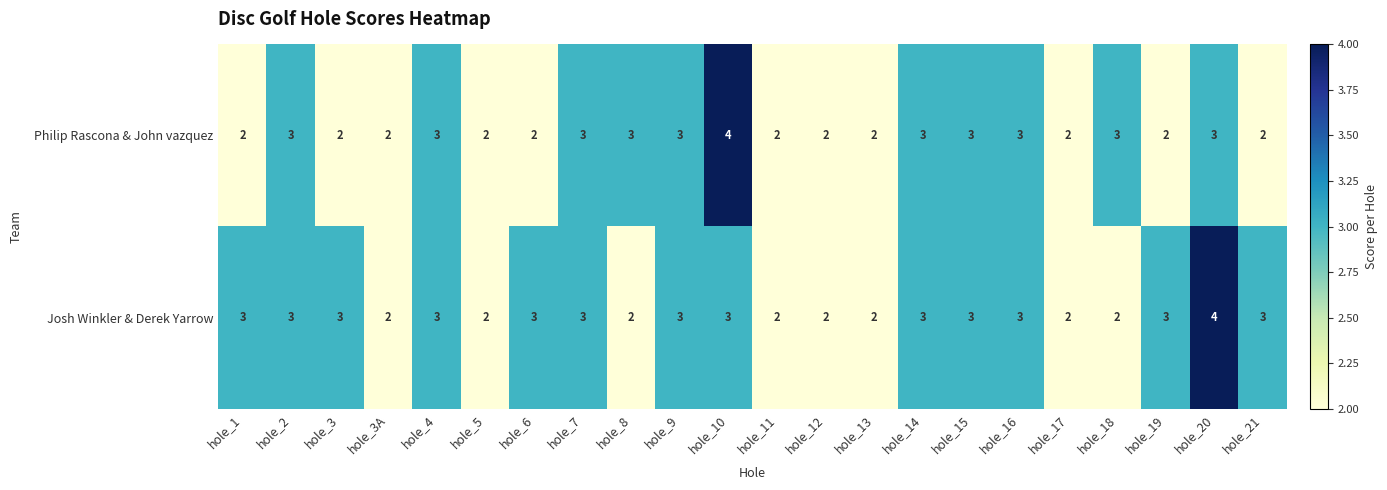

What is the total value across all series at hole_13?

4